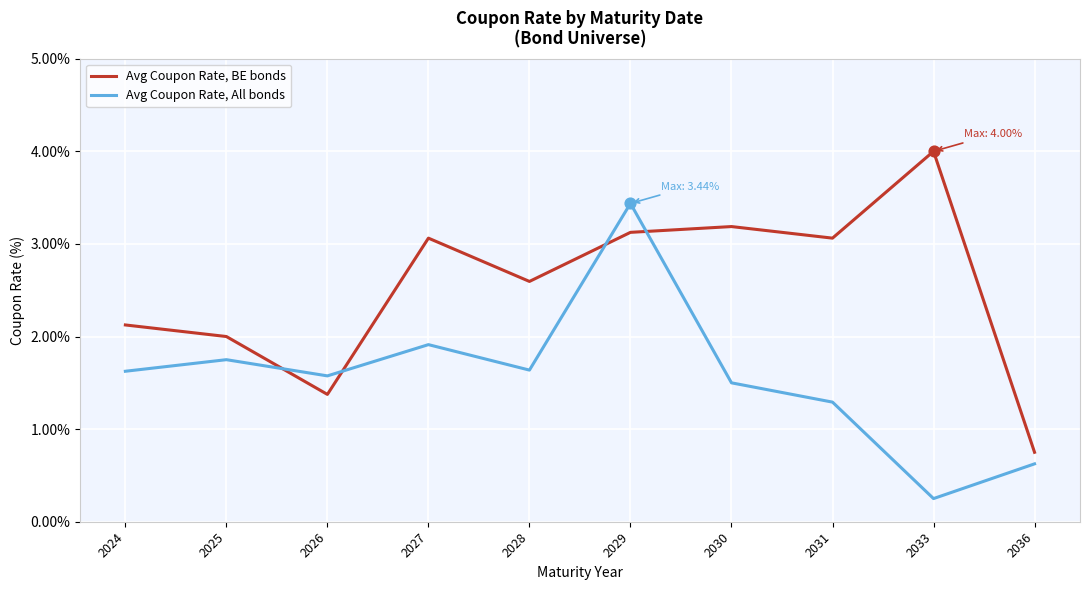

Is the value of Avg Coupon Rate, BE bonds at 2024 greater than the value of Avg Coupon Rate, All bonds at 2028?

Yes